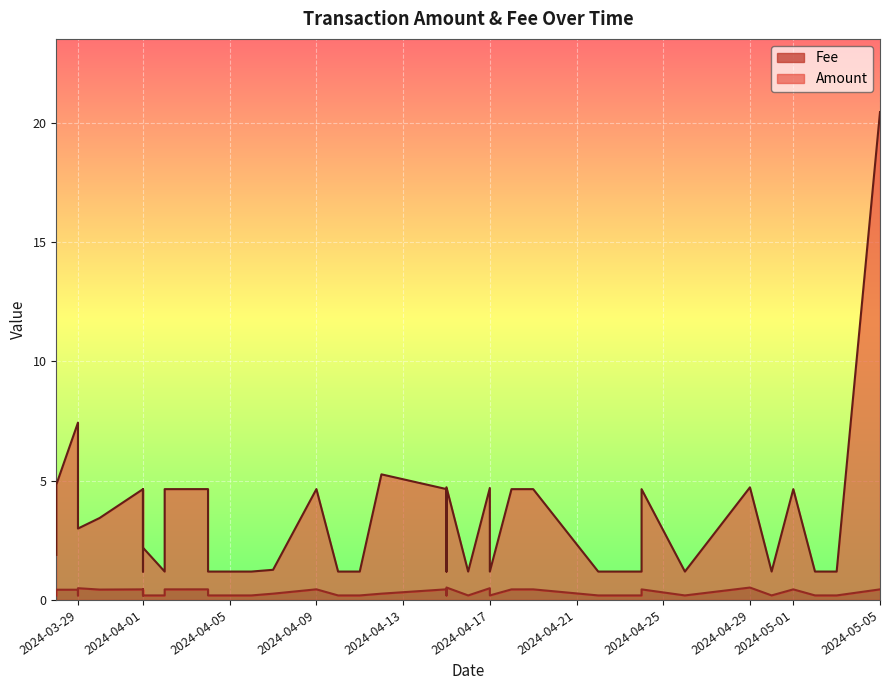

List the series in order of their peak value, highest first.

Amount, Fee